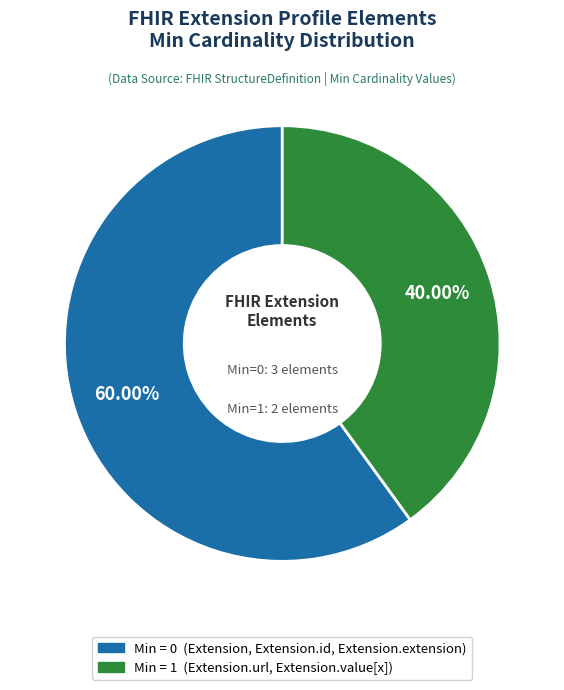

Does any single category account for the majority?

Yes